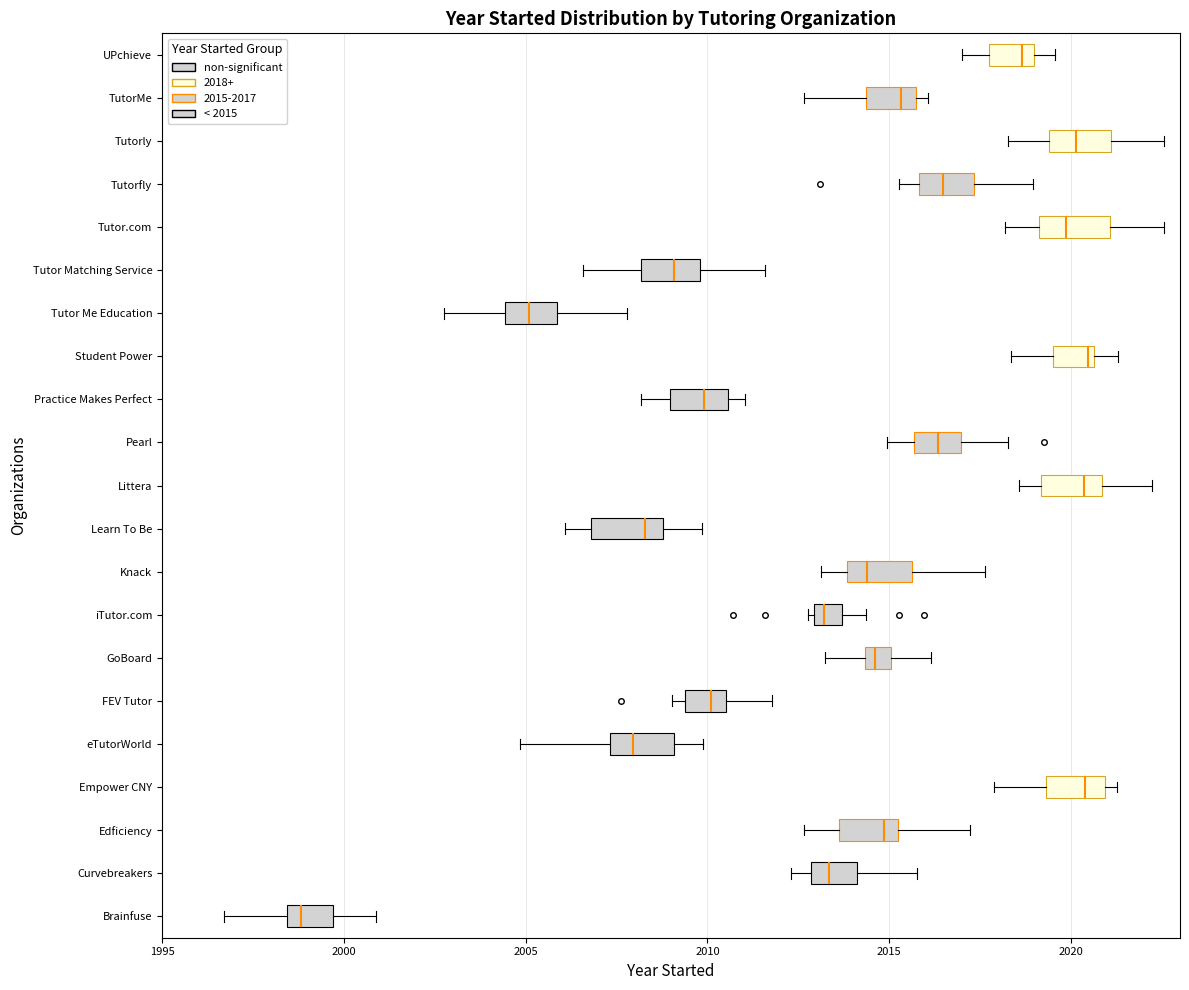

Which box has the furthest to the left median line?

Brainfuse